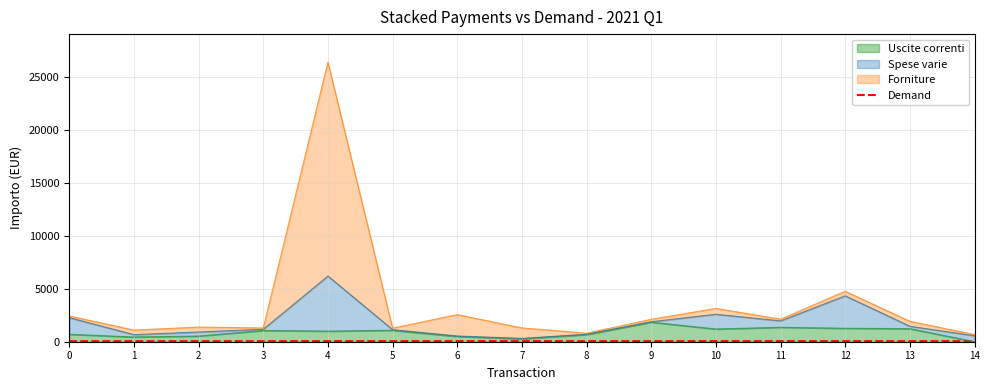

What is the approximate value at 0?

50